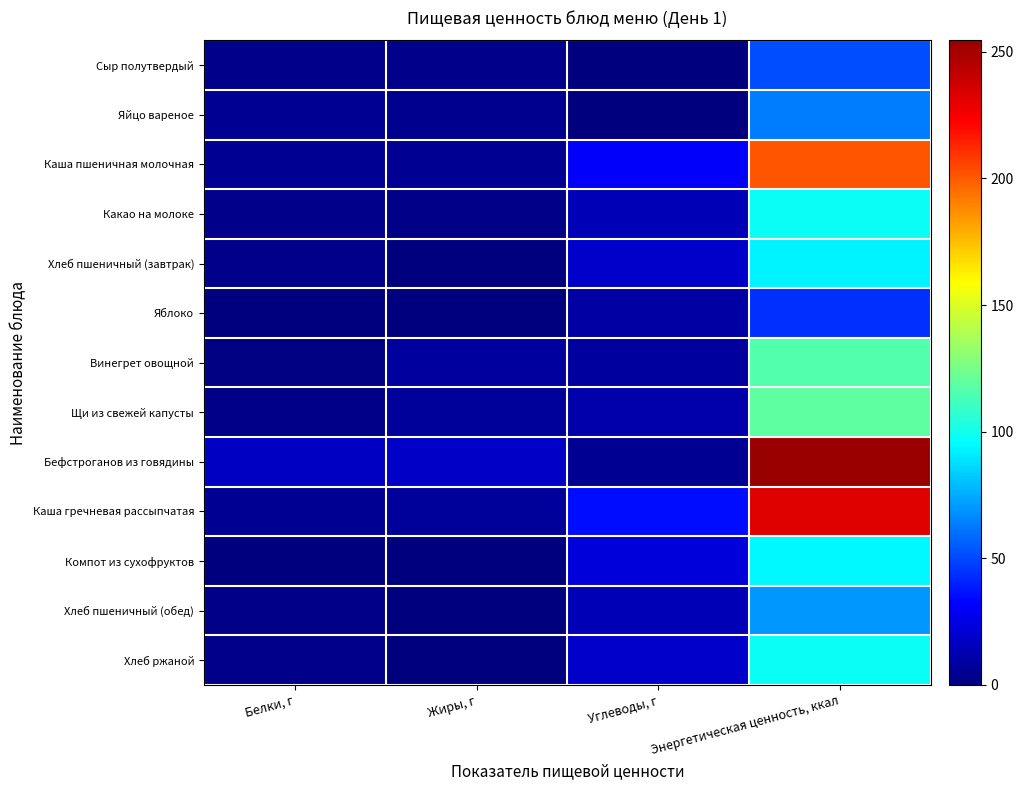

Reading left to right, list all the values displayed in this chart.

Сыр полутвердый: Белки, г=3.9	Жиры, г=3.9	Углеводы, г=0.0	Энергетическая ценность, ккал=50.9
Яйцо вареное: Белки, г=5.1	Жиры, г=4.6	Углеводы, г=0.3	Энергетическая ценность, ккал=62.8
Каша пшеничная молочная: Белки, г=5.5	Жиры, г=5.8	Углеводы, г=31.8	Энергетическая ценность, ккал=201.3
Какао на молоке: Белки, г=3.4	Жиры, г=2.9	Углеводы, г=14.7	Энергетическая ценность, ккал=98.0
Хлеб пшеничный (завтрак): Белки, г=3.0	Жиры, г=0.4	Углеводы, г=19.3	Энергетическая ценность, ккал=93.0
Яблоко: Белки, г=0.4	Жиры, г=0.4	Углеводы, г=9.8	Энергетическая ценность, ккал=44.4
Винегрет овощной: Белки, г=1.5	Жиры, г=8.5	Углеводы, г=8.2	Энергетическая ценность, ккал=115.4
Щи из свежей капусты: Белки, г=2.4	Жиры, г=7.0	Углеводы, г=11.5	Энергетическая ценность, ккал=118.6
Бефстроганов из говядины: Белки, г=17.2	Жиры, г=18.2	Углеводы, г=5.6	Энергетическая ценность, ккал=254.5
Каша гречневая рассыпчатая: Белки, г=5.2	Жиры, г=7.6	Углеводы, г=35.6	Энергетическая ценность, ккал=231.6
Компот из сухофруктов: Белки, г=0.4	Жиры, г=0.0	Углеводы, г=22.9	Энергетическая ценность, ккал=93.5
Хлеб пшеничный (обед): Белки, г=2.4	Жиры, г=0.3	Углеводы, г=14.5	Энергетическая ценность, ккал=70.1
Хлеб ржаной: Белки, г=3.3	Жиры, г=0.6	Углеводы, г=19.8	Энергетическая ценность, ккал=97.9